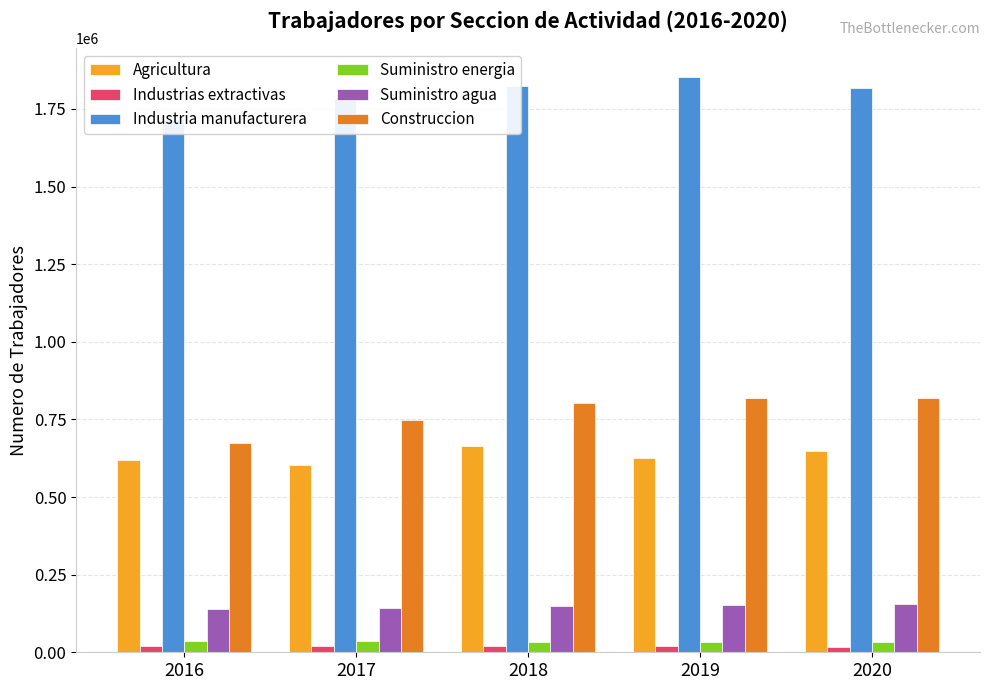

What is the sum of the Industria manufacturera values at 2018 and 2019?

3677194